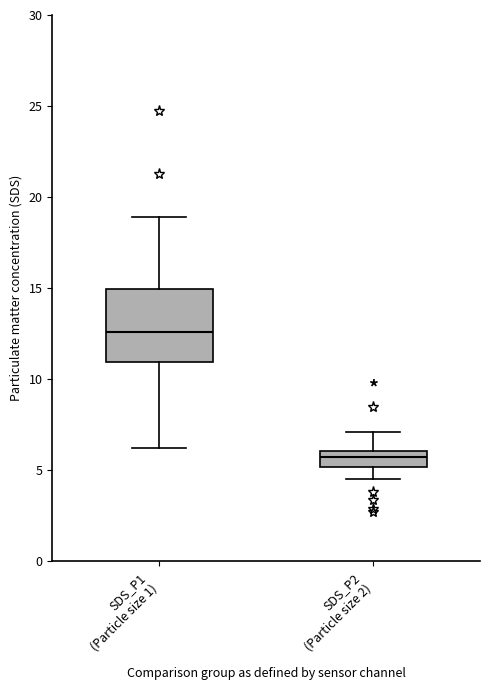

Which box has the lowest median line?

SDS_P2 (Particle size 2)